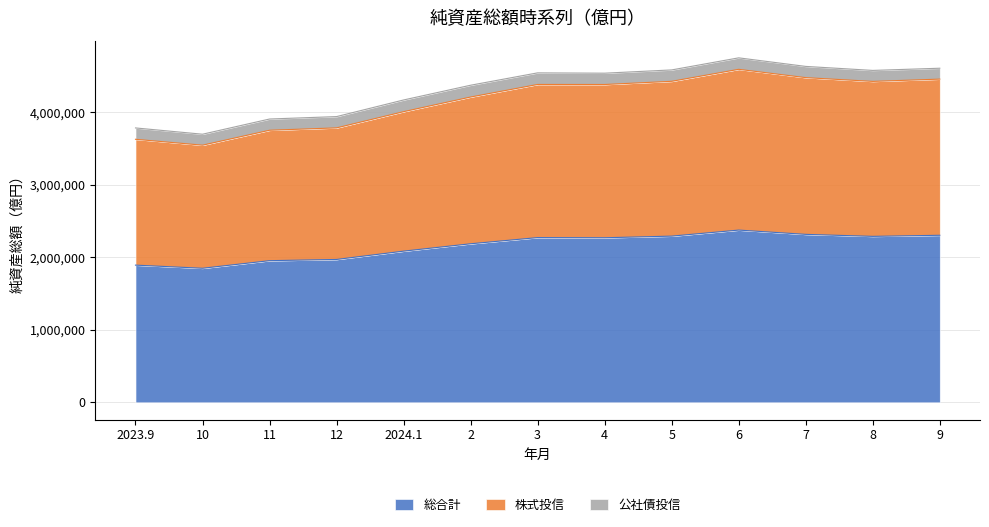

True or false: 総合計 and 株式投信 intersect in this chart.

False